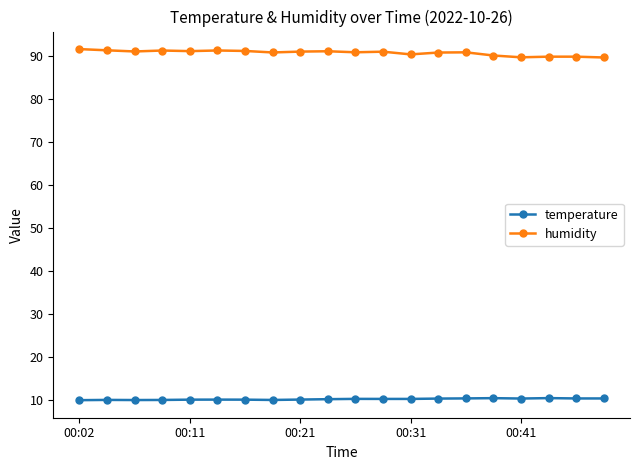

What is the sum of all temperature values?

204.7